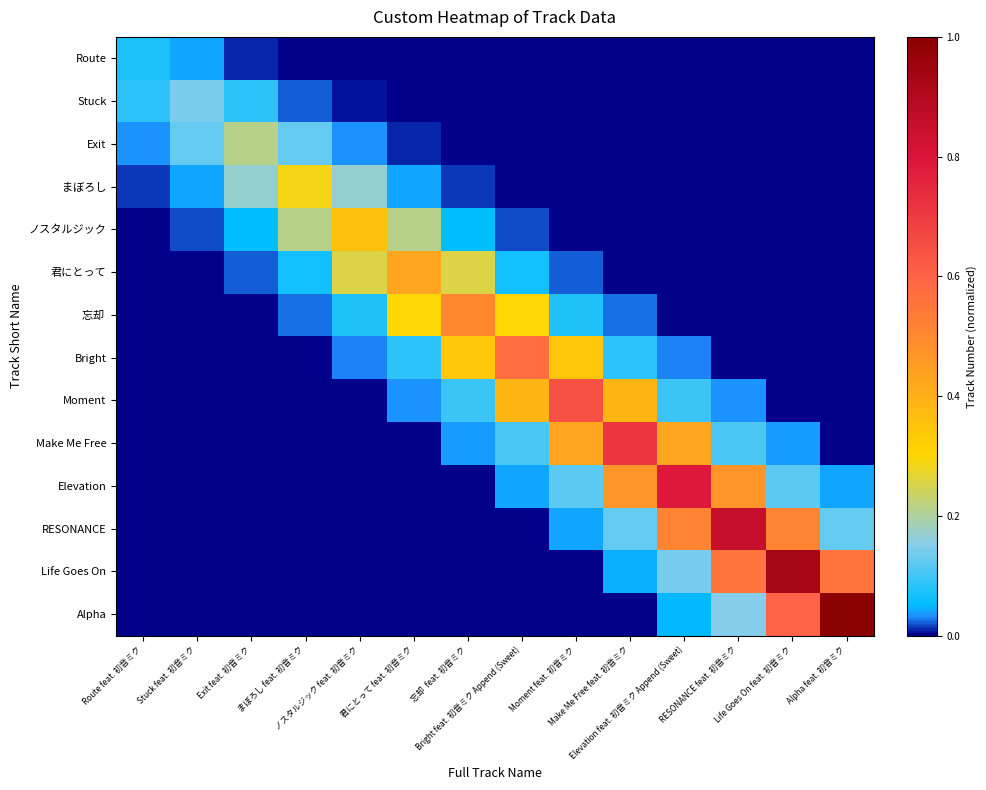

List the series in order of their peak value, lowest first.

Route, Stuck, Exit, まぼろし, ノスタルジック, 君にとって, 忘却, Bright, Moment, Make Me Free, Elevation, RESONANCE, Life Goes On, Alpha